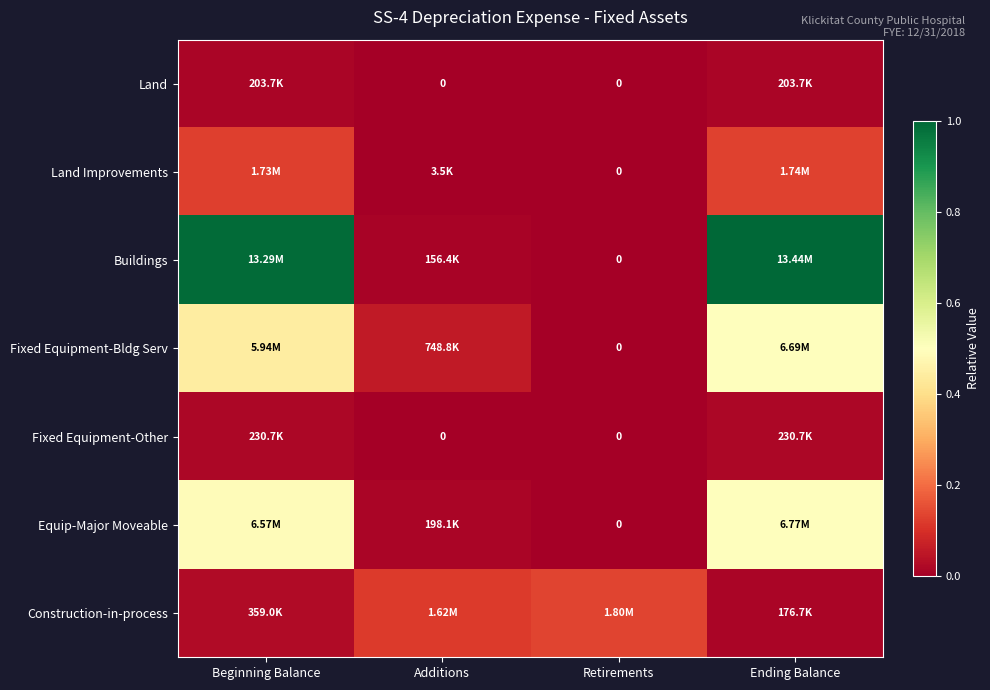

At Ending Balance, list the series in order from largest to smallest.

Buildings, Equip-Major Moveable, Fixed Equipment-Bldg Serv, Land Improvements, Fixed Equipment-Other, Land, Construction-in-process